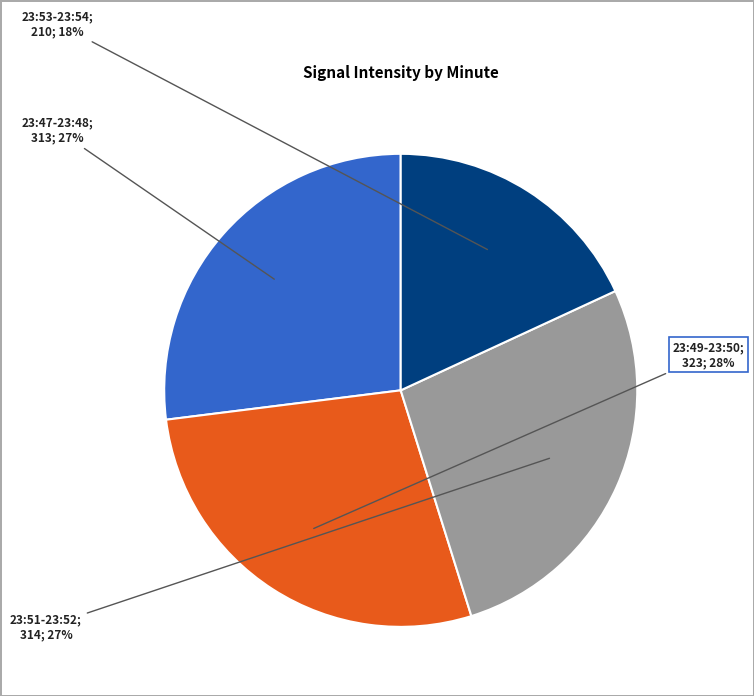

How many slices are in this pie chart?

4